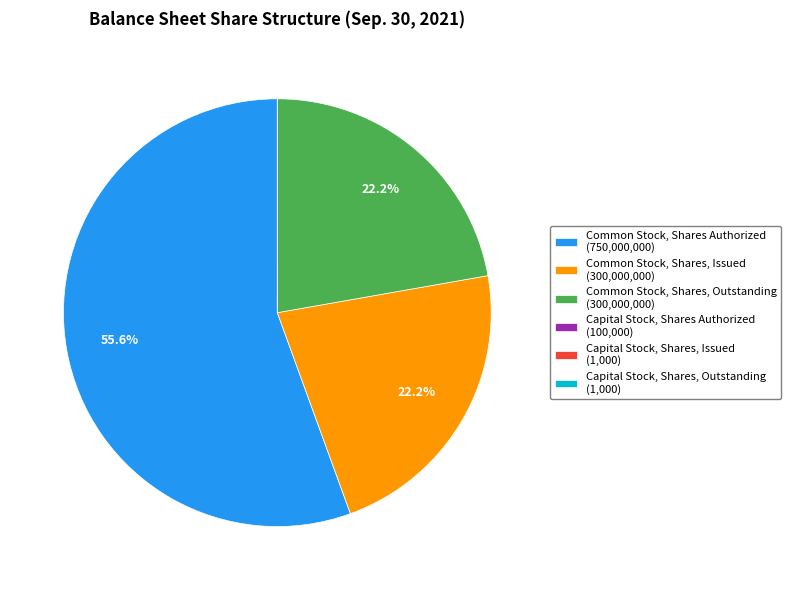

How much of the chart is everything except Common Stock, Shares, Outstanding (300,000,000)?

77.8%